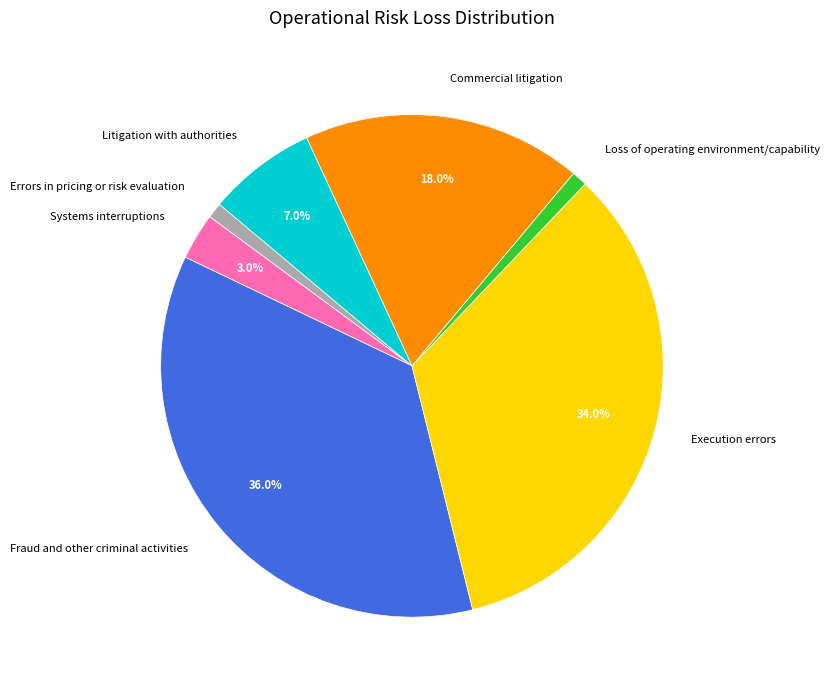

To the nearest percent, what portion does Fraud and other criminal activities represent?

36%